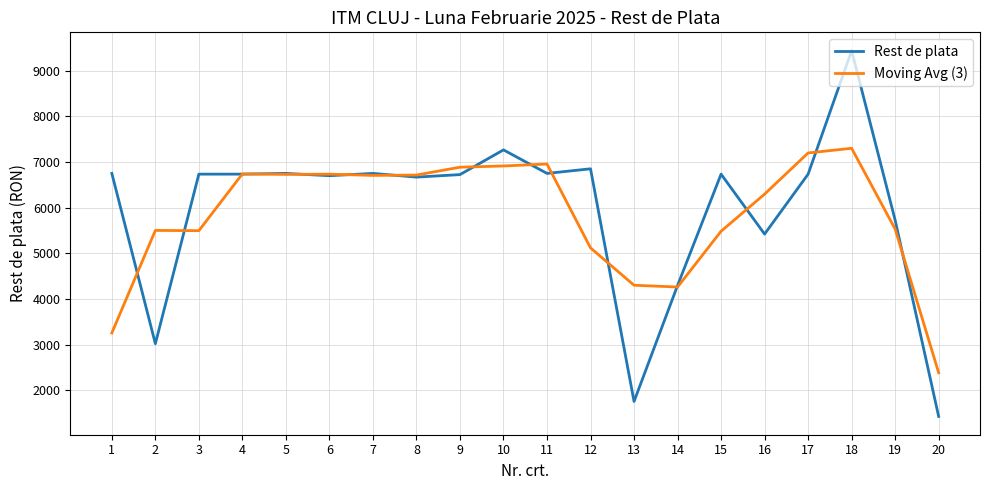

Which series changed the most between 3 and 4?

Moving Avg (3)